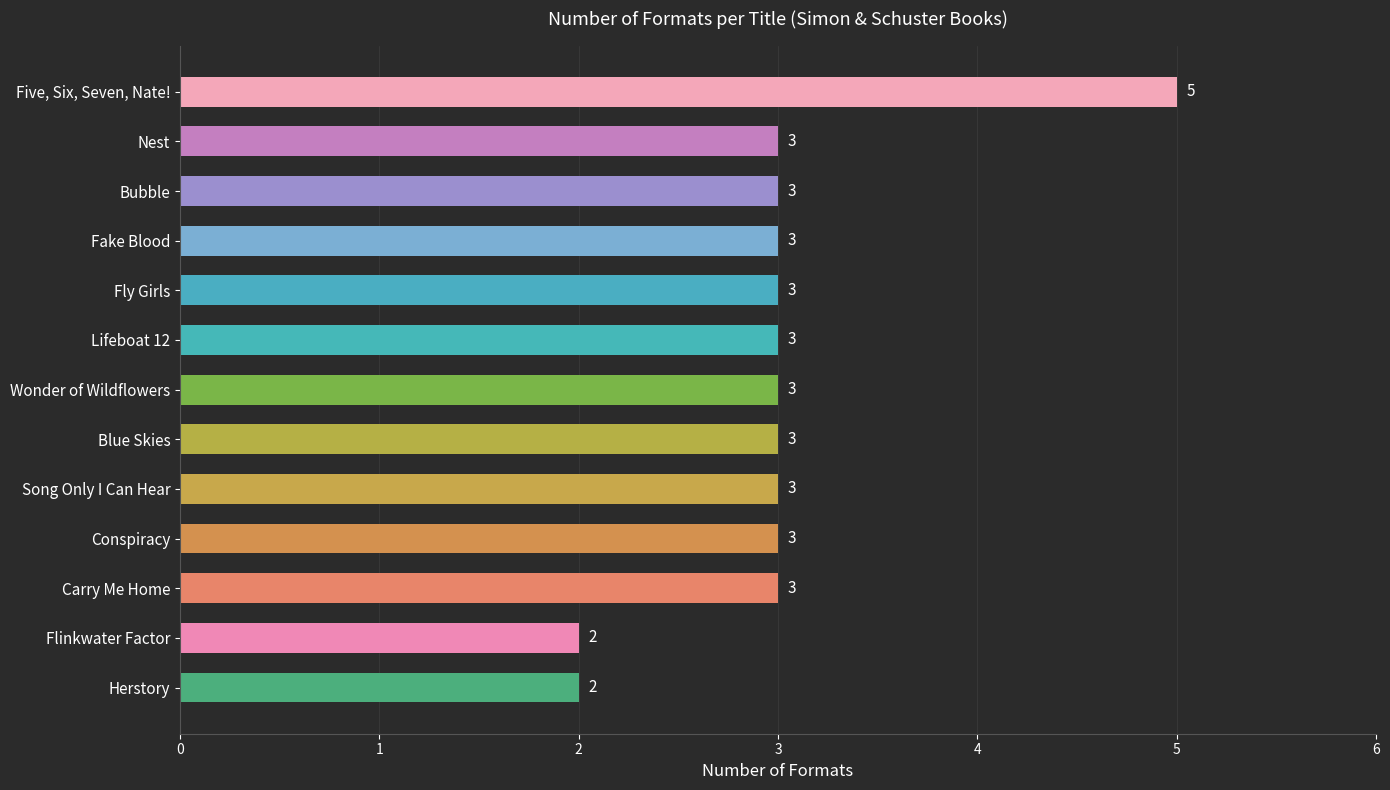

At which category does the chart reach its peak across all series?

Five, Six, Seven, Nate!